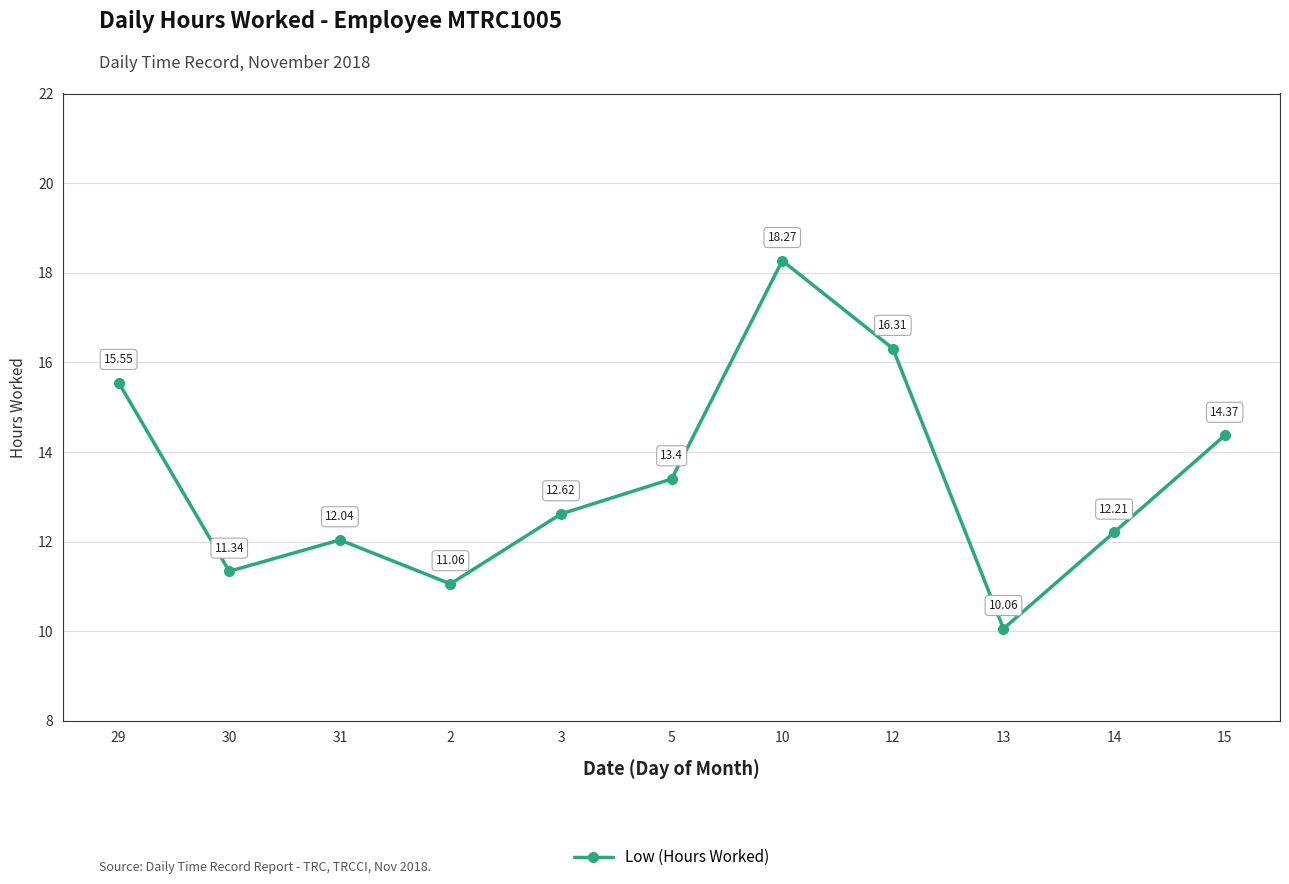

What is the average value?

13.4